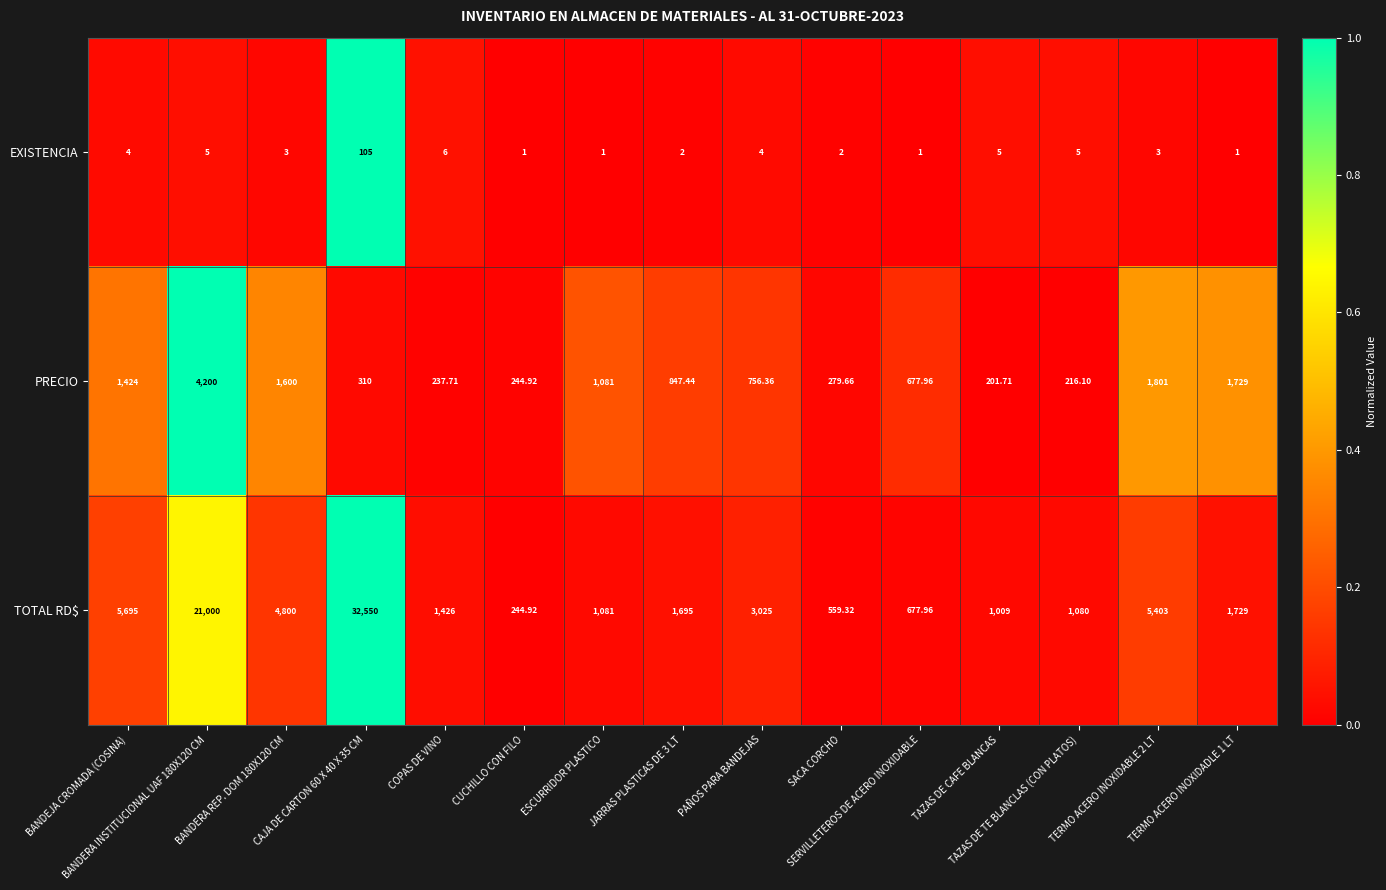

List the series in order of their peak value, highest first.

TOTAL RD$, PRECIO, EXISTENCIA